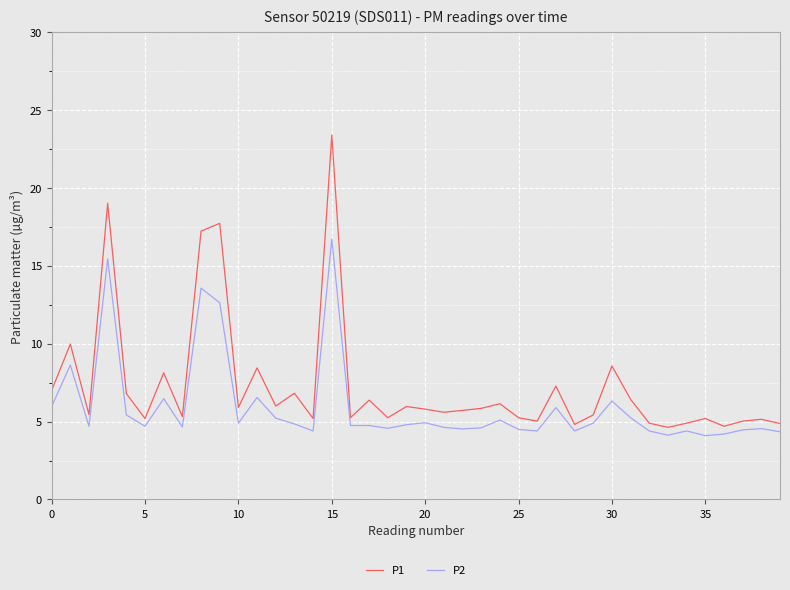

Which series has the largest range (max minus min)?

P1